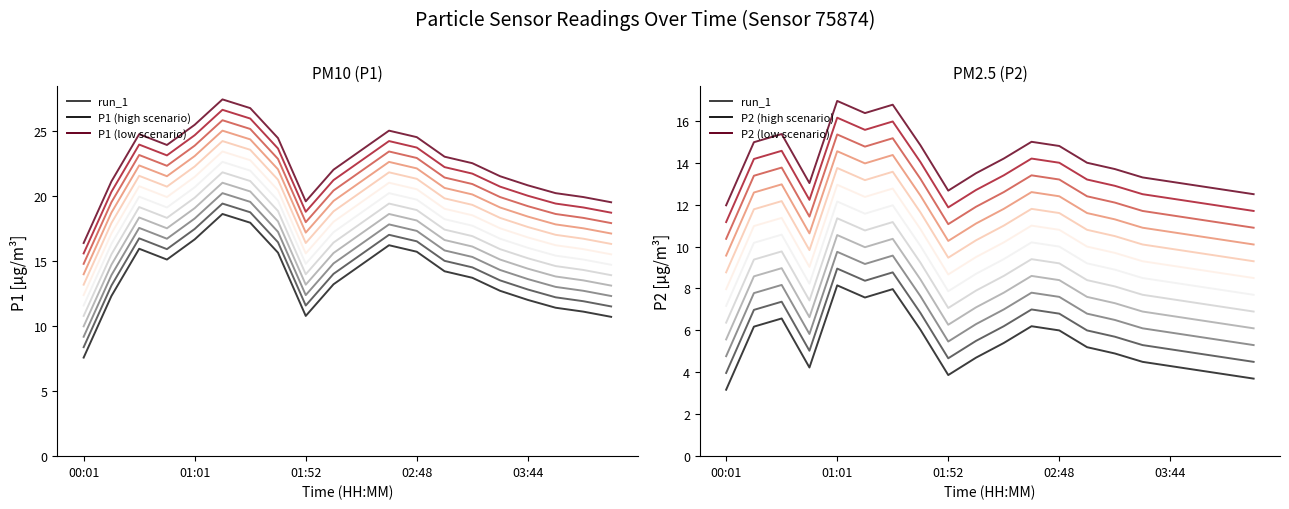

Is this an area chart (filled region under the line)?

No